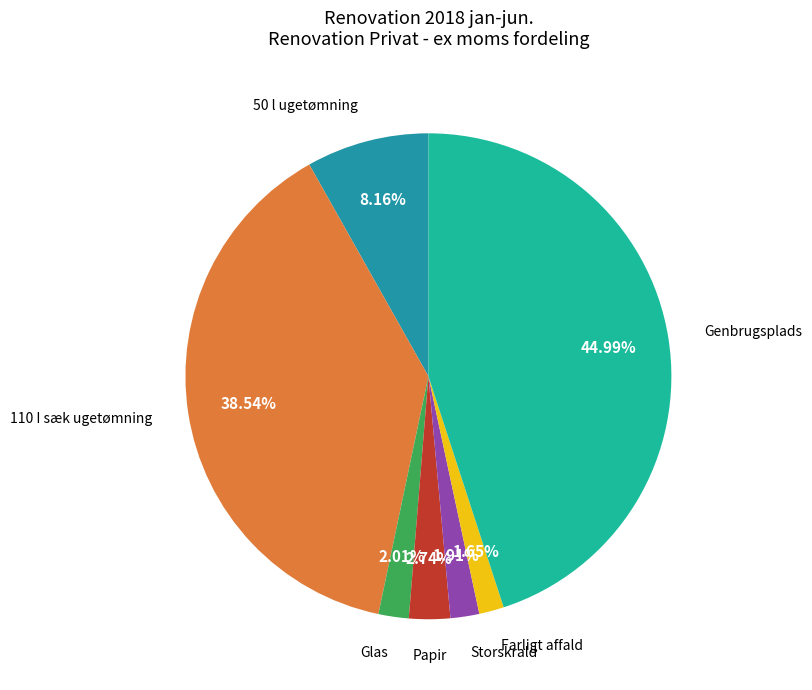

Which slice is the largest?

Genbrugsplads